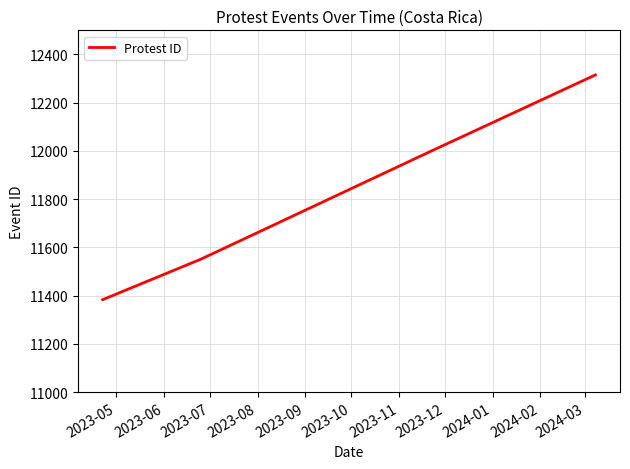

True or false: there are more than 2 points higher than both neighbors.

False